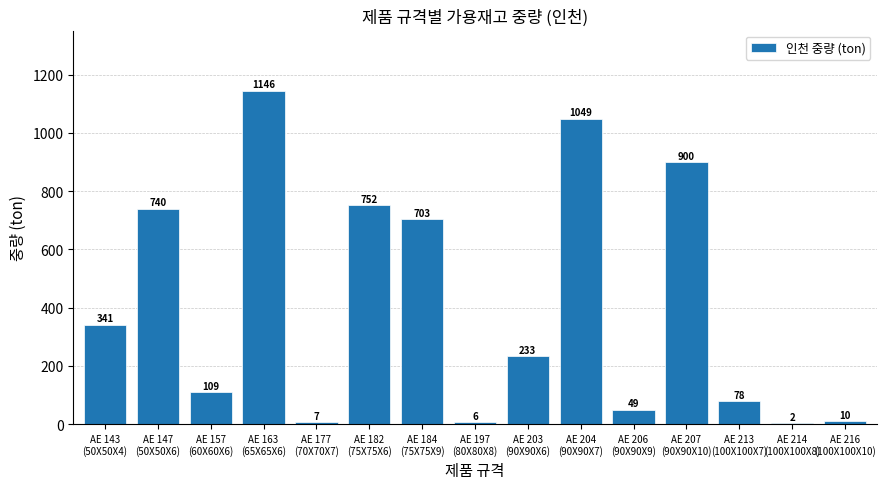

What is the maximum value shown in the chart?

1145.5